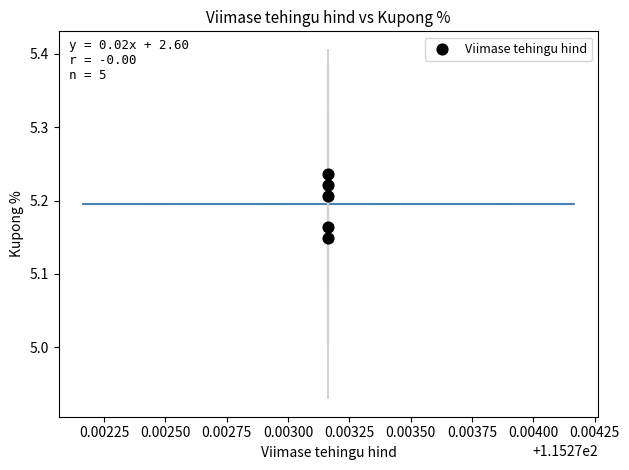

What is the average X value?

115.3